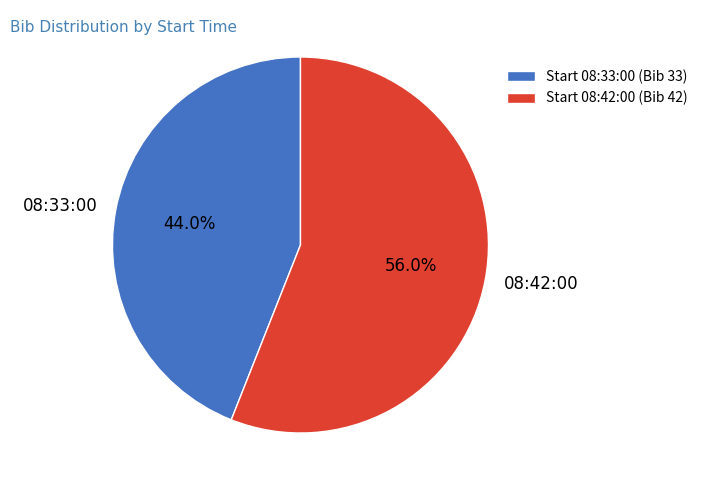

What is the largest slice in the pie chart?

08:42:00